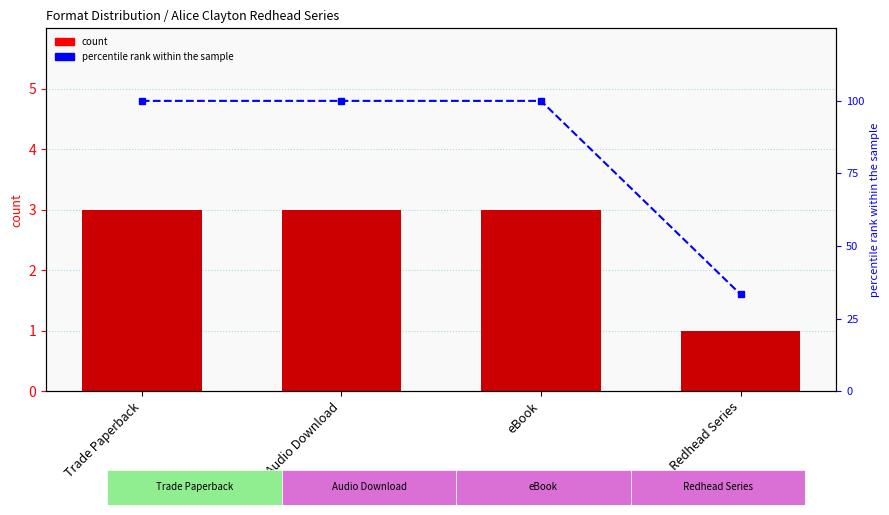

What is the maximum value for percentile rank within the sample?

100.0